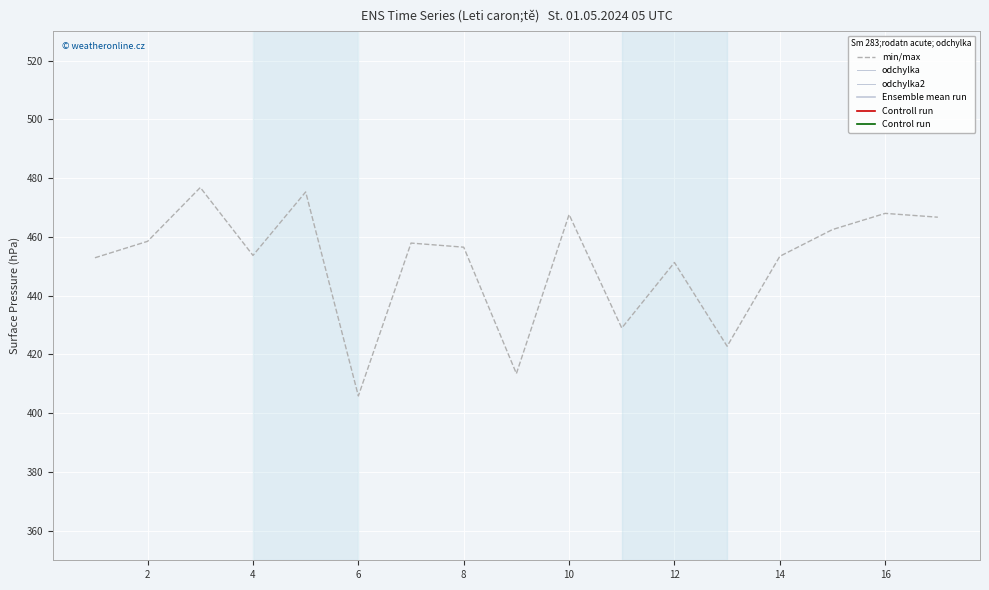

What is the lowest value of the min/max series?

405.9